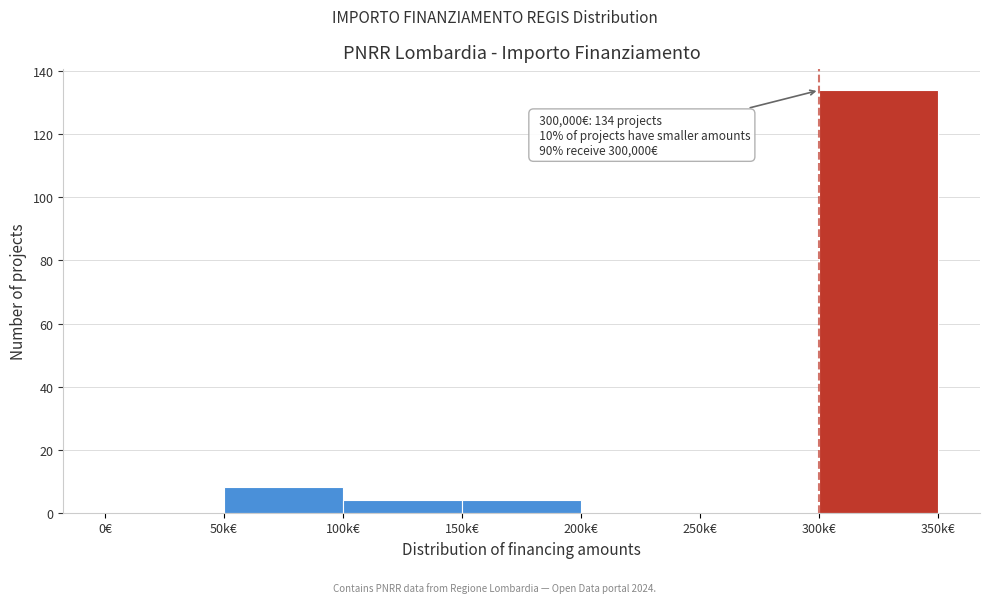

Reading left to right, transcribe all the data shown in this chart.

0€=0	50k€=8	100k€=4	150k€=4	200k€=0	250k€=0	300k€=134